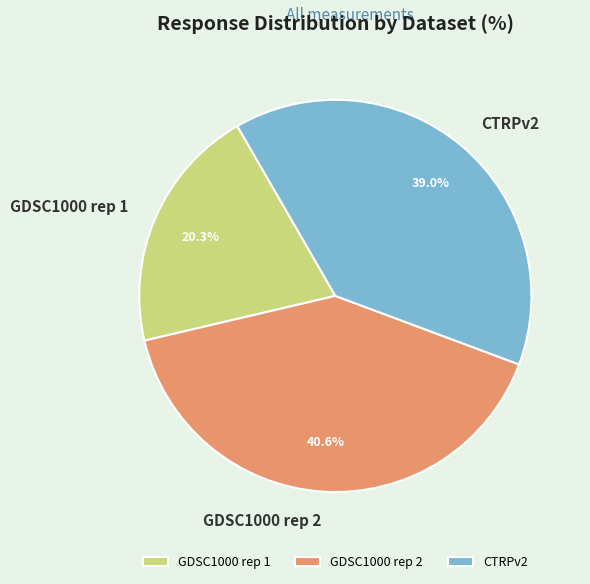

What percentage do GDSC1000 rep 1 and GDSC1000 rep 2 together represent?

61.0%